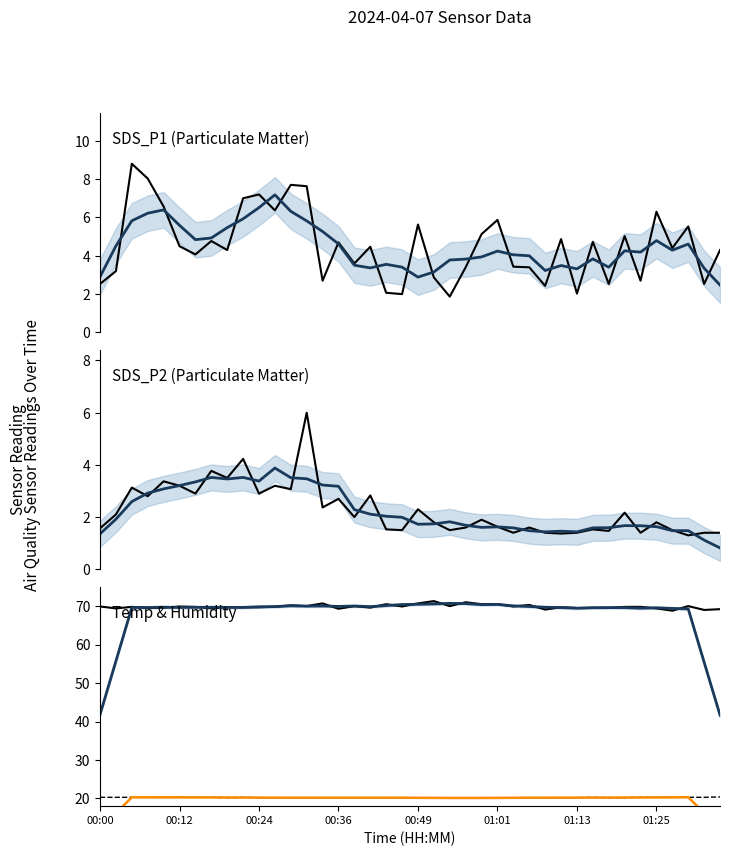

At how many categories does at least one series exceed 60?

40